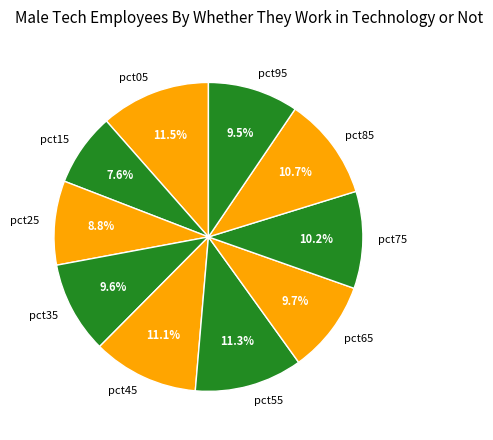

Between pct85 and pct15, which is larger?

pct85